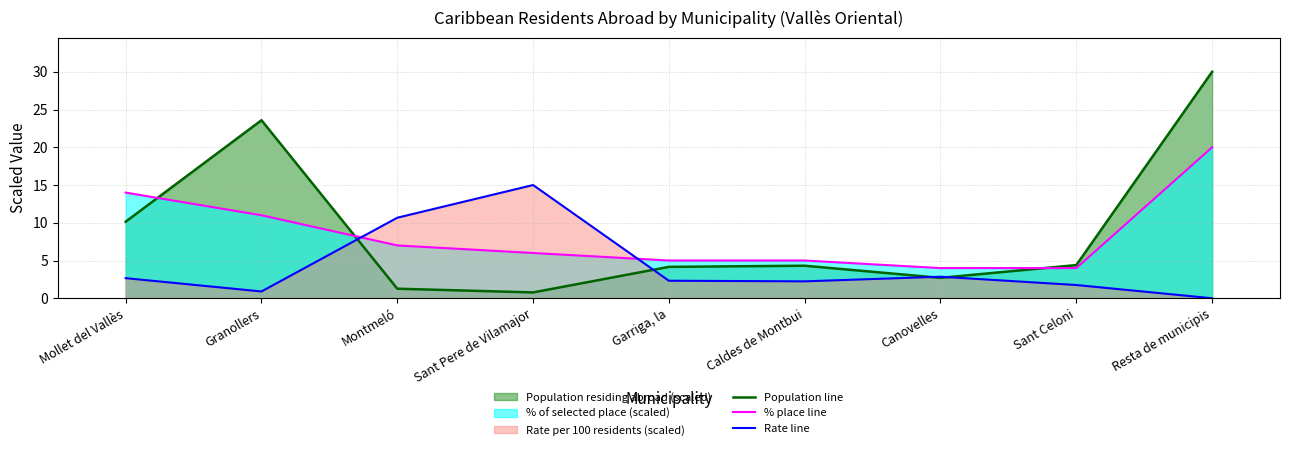

How many values in Rate line are above zero?

8